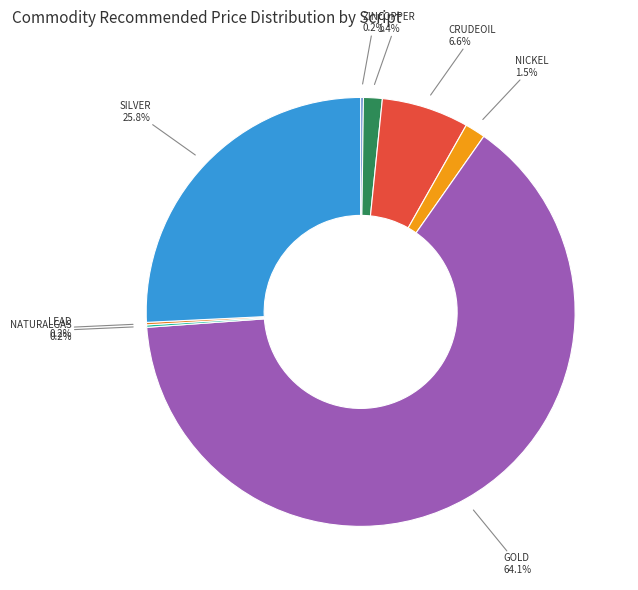

Between SILVER 25.8% and GOLD 64.1%, which is larger?

GOLD 64.1%